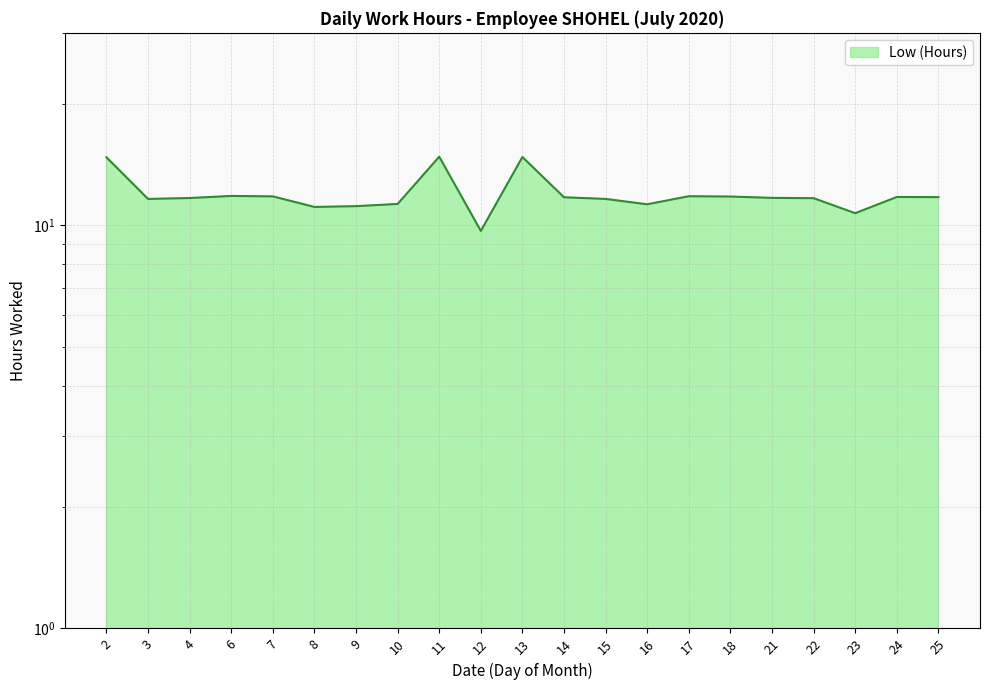

What is the value of the 14th point from the left?

11.3